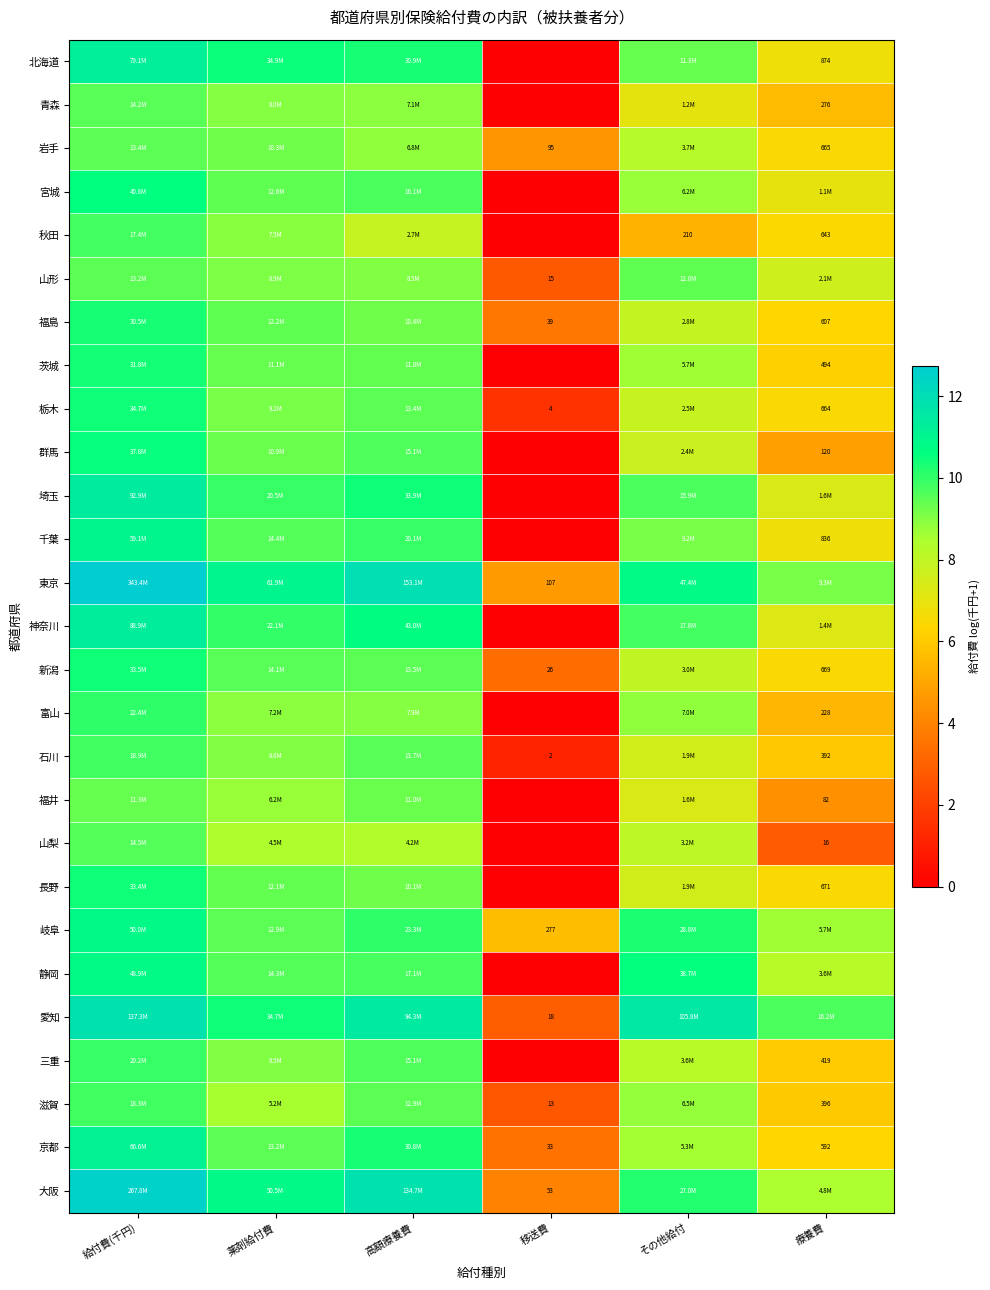

The value of 静岡 at 給付費(千円) is 5.3. True or false?

False